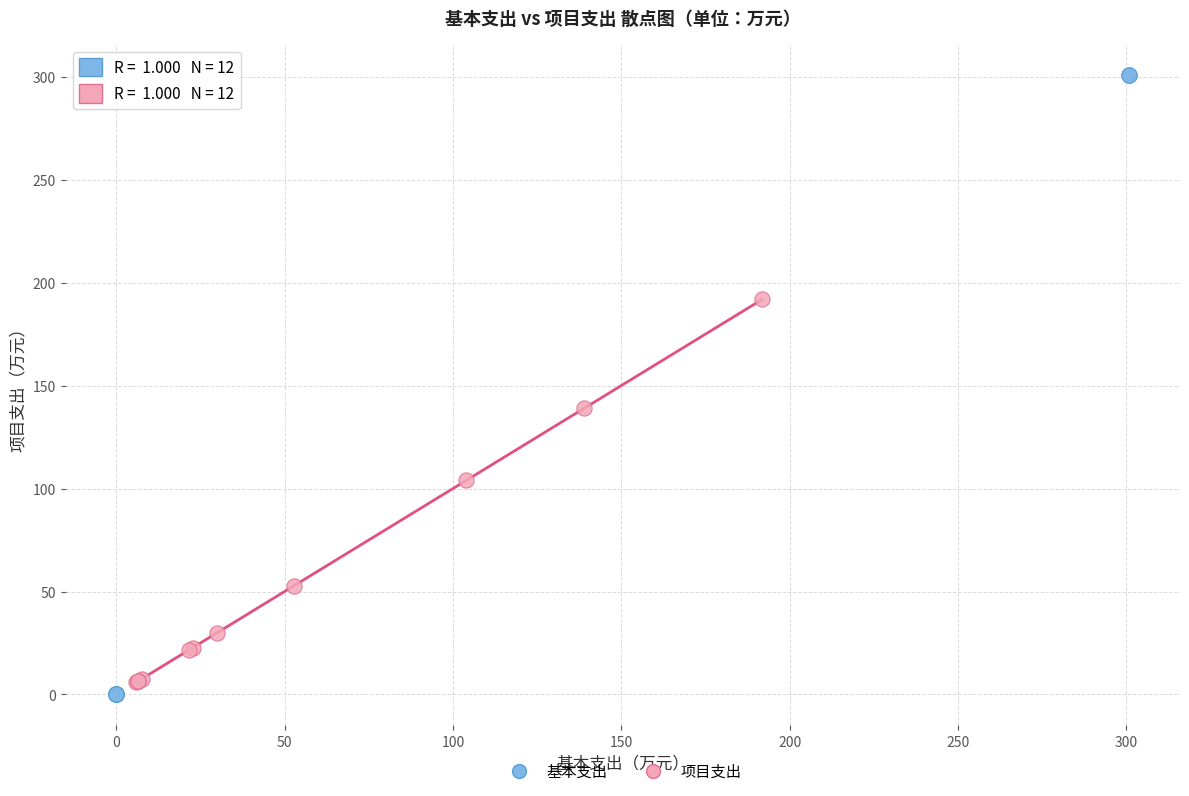

Which series reaches the maximum Y coordinate?

基本支出